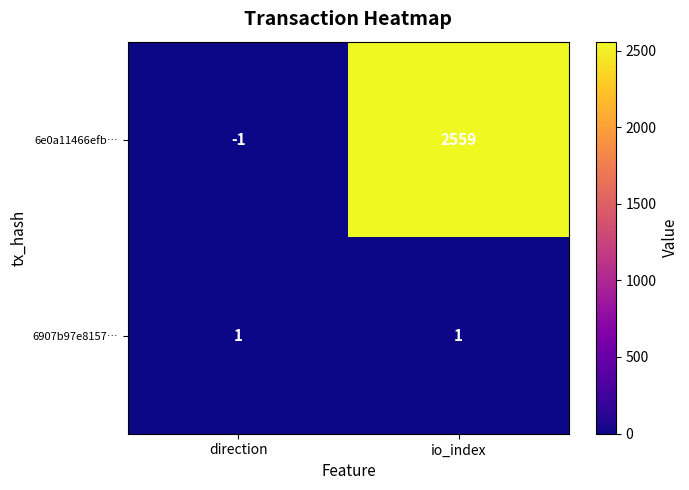

Is the value of 6907b97e8157… at direction greater than the value of 6e0a11466efb… at io_index?

No